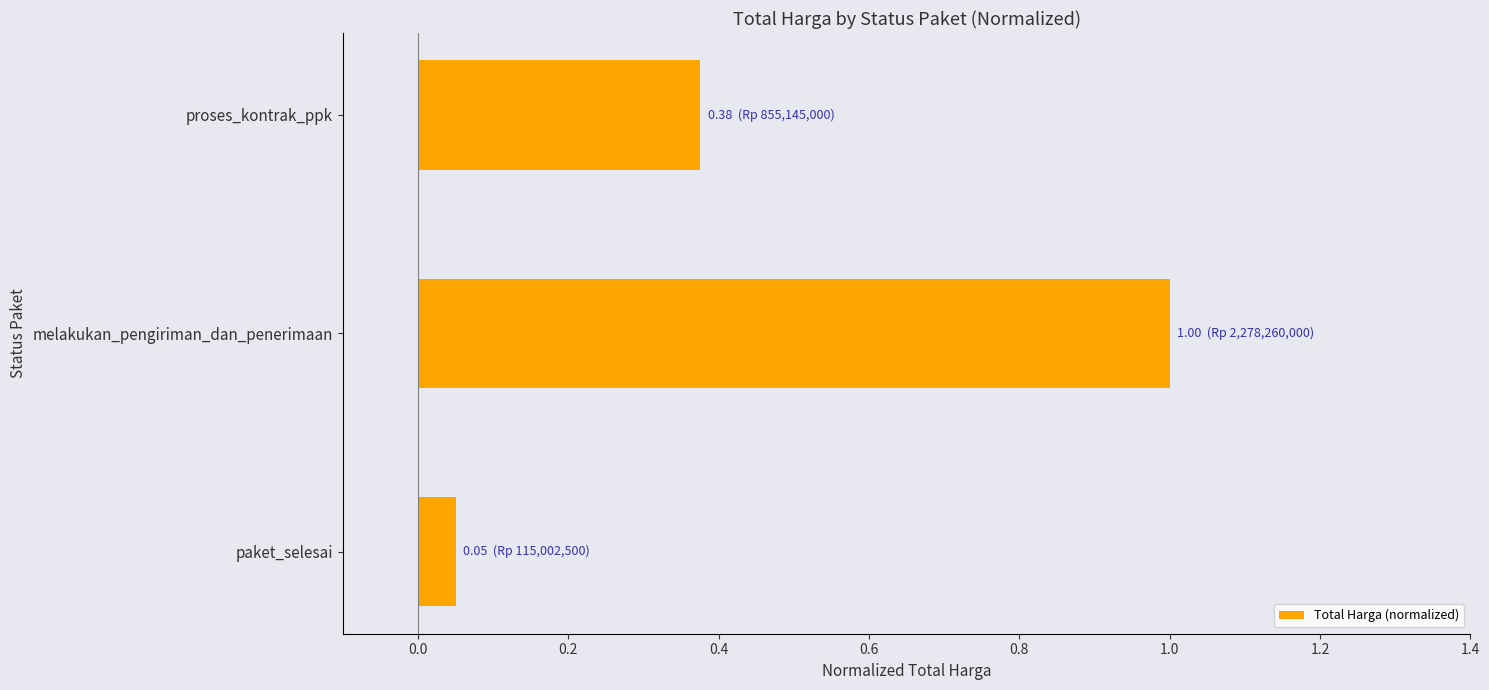

The value at melakukan_pengiriman_dan_penerimaan is 0.6. True or false?

False